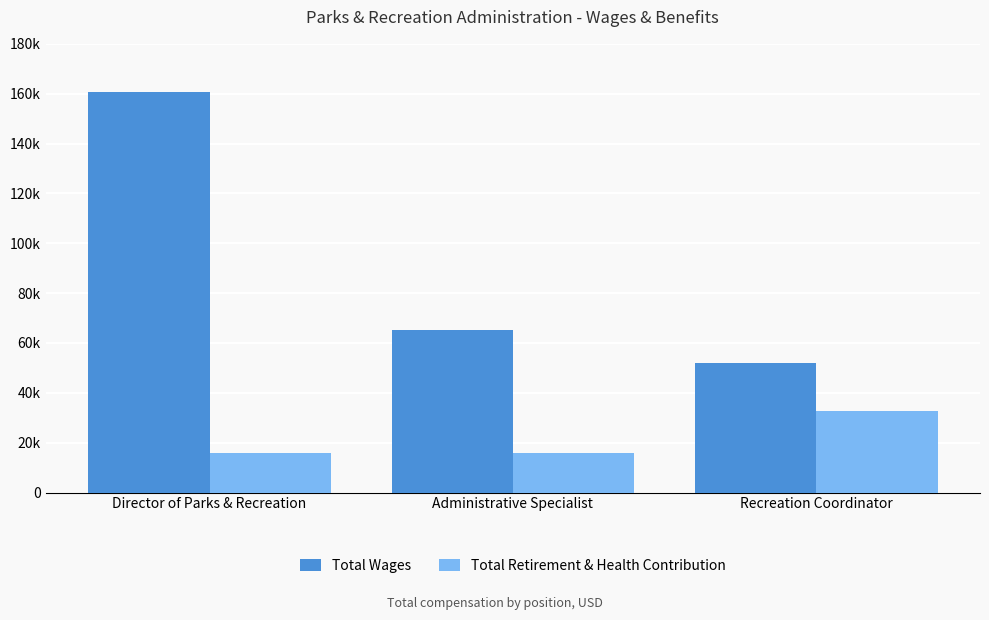

Which series has the widest spread of values?

Total Wages